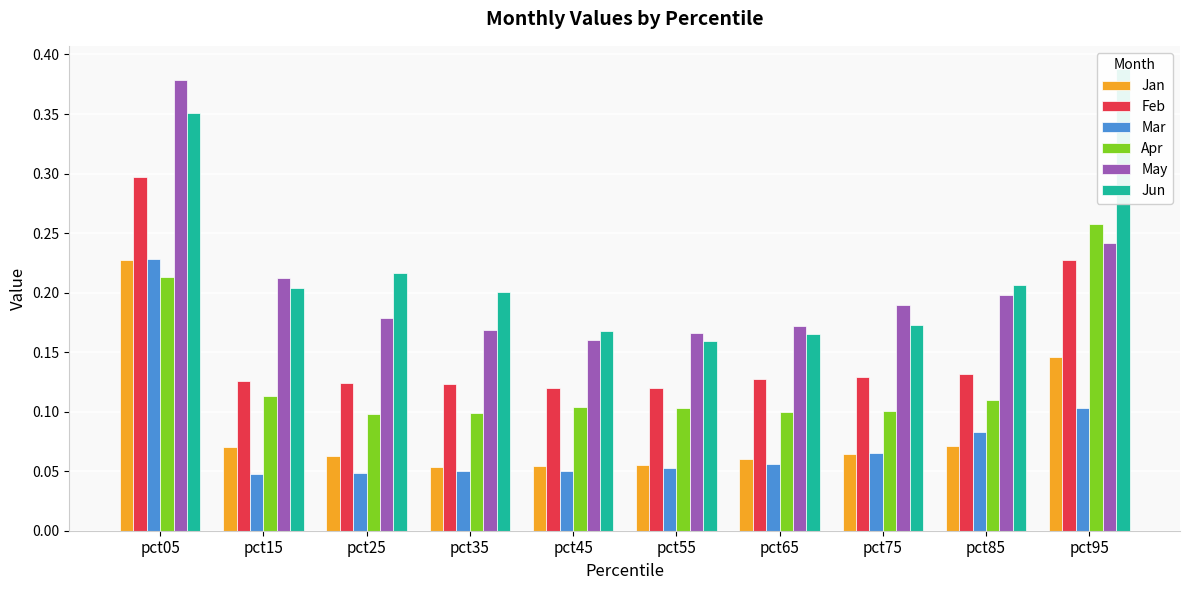

Which series has the widest spread of values?

Jun